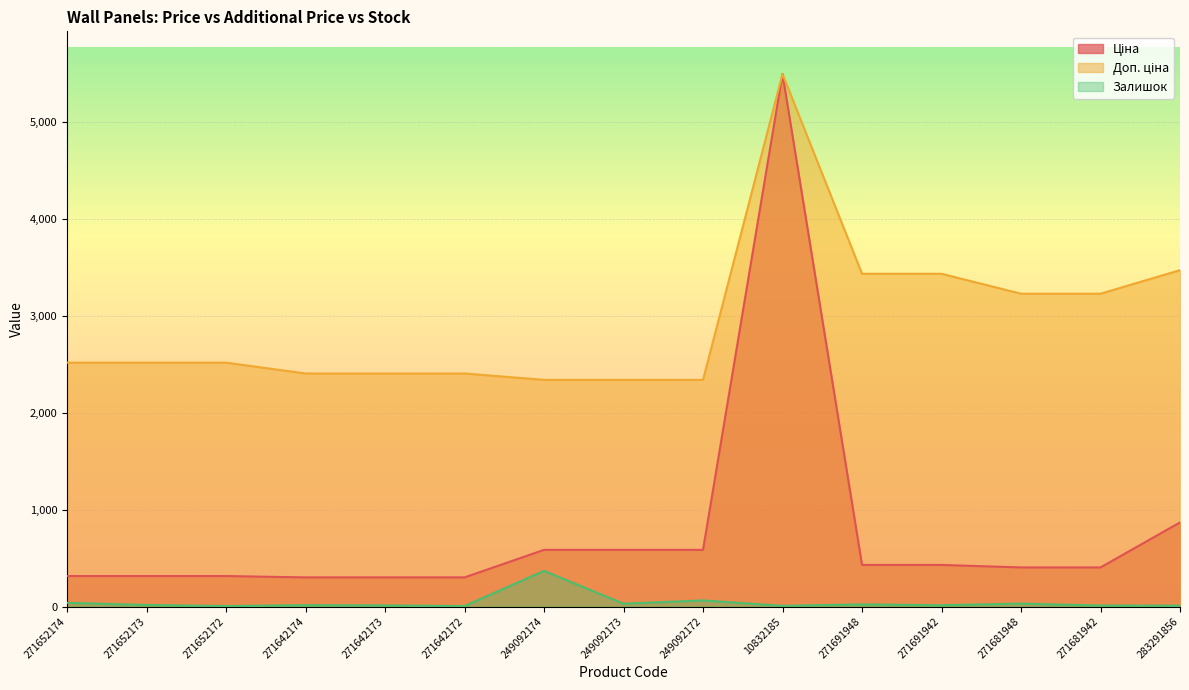

True or false: Залишок has more than 0 interior local peaks.

True